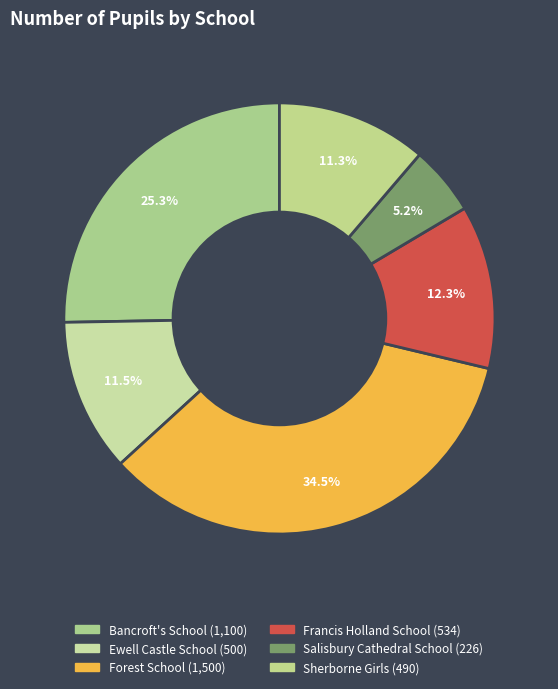

Which slice is the smallest?

Salisbury Cathedral School